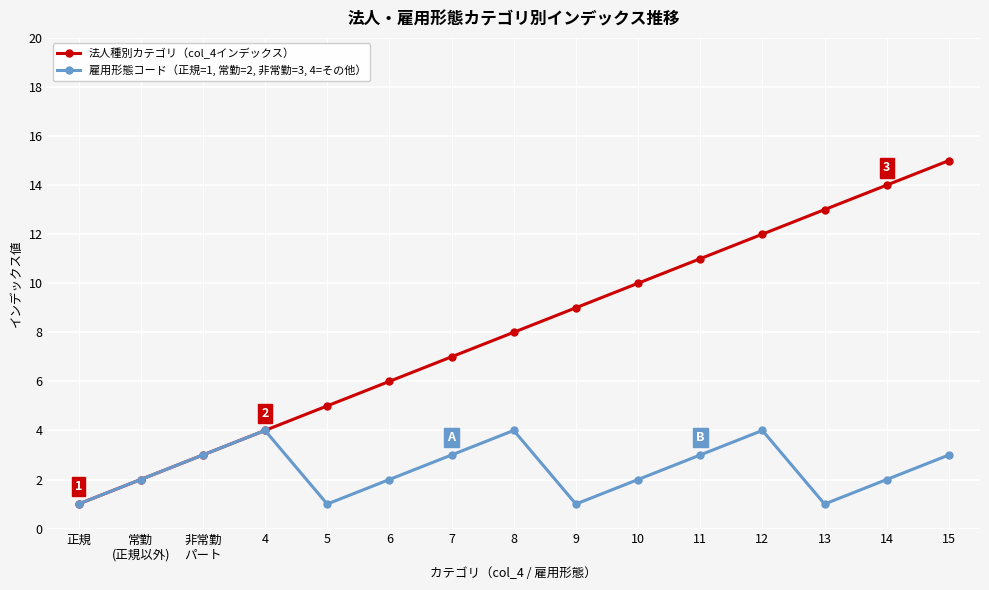

Is it true that 法人種別カテゴリ（col_4インデックス） equals 14 at 14?

True